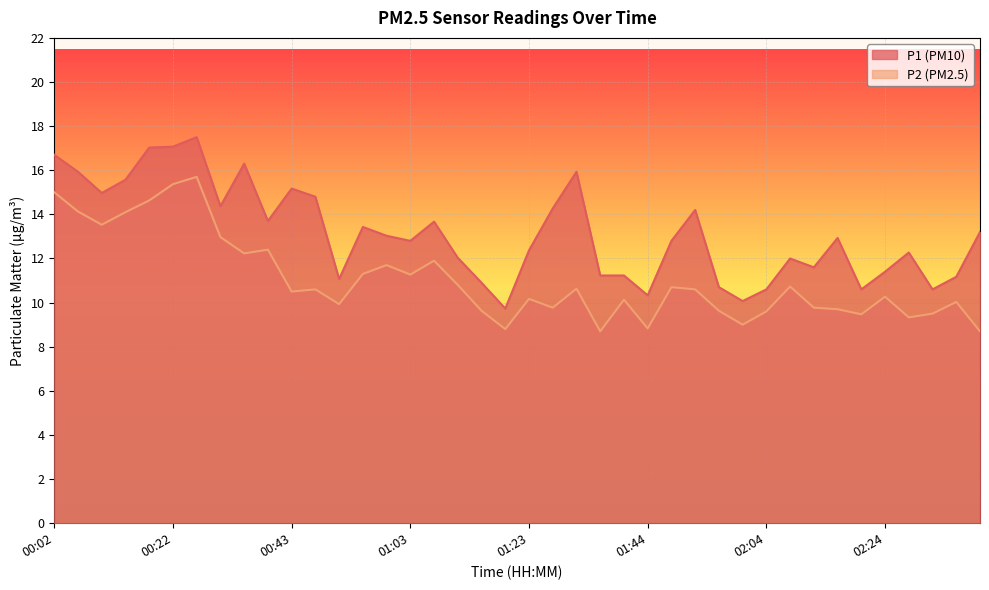

What is the minimum value for P2?

8.7